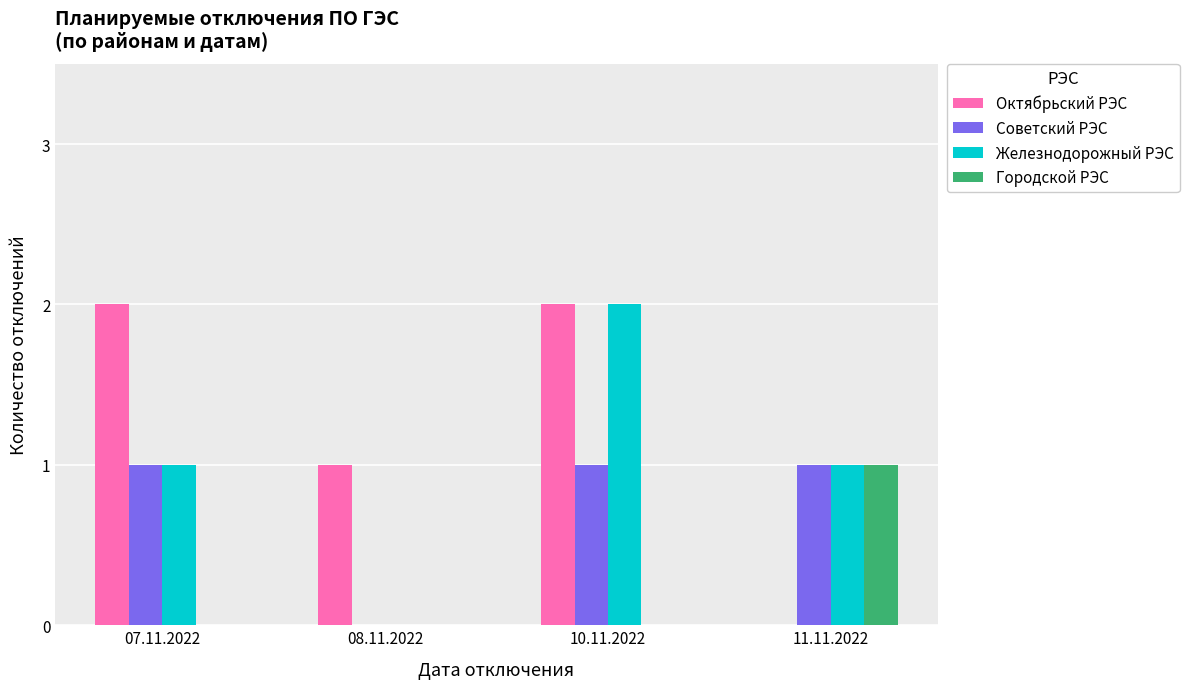

Which series has the largest total across all categories?

Октябрьский РЭС